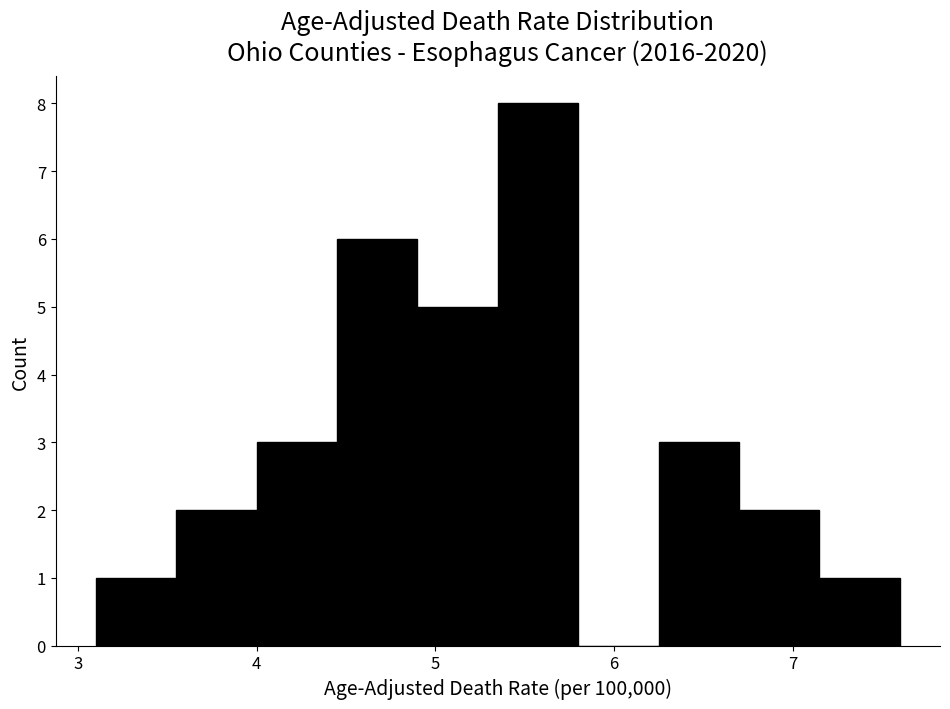

Over which range of the x-axis is the bar tallest?

5.35 to 5.80